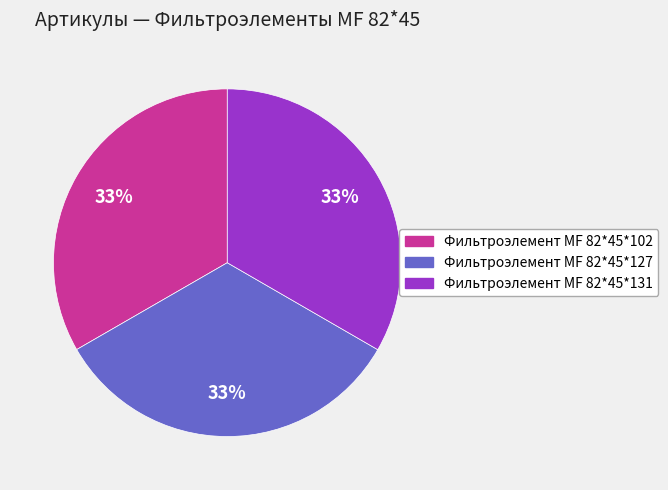

Is there a majority slice in this chart?

No